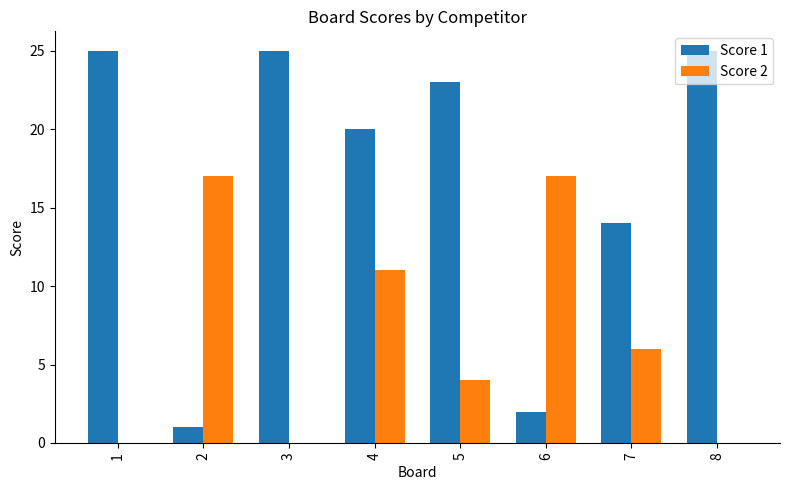

How many categories are shown in the chart?

8